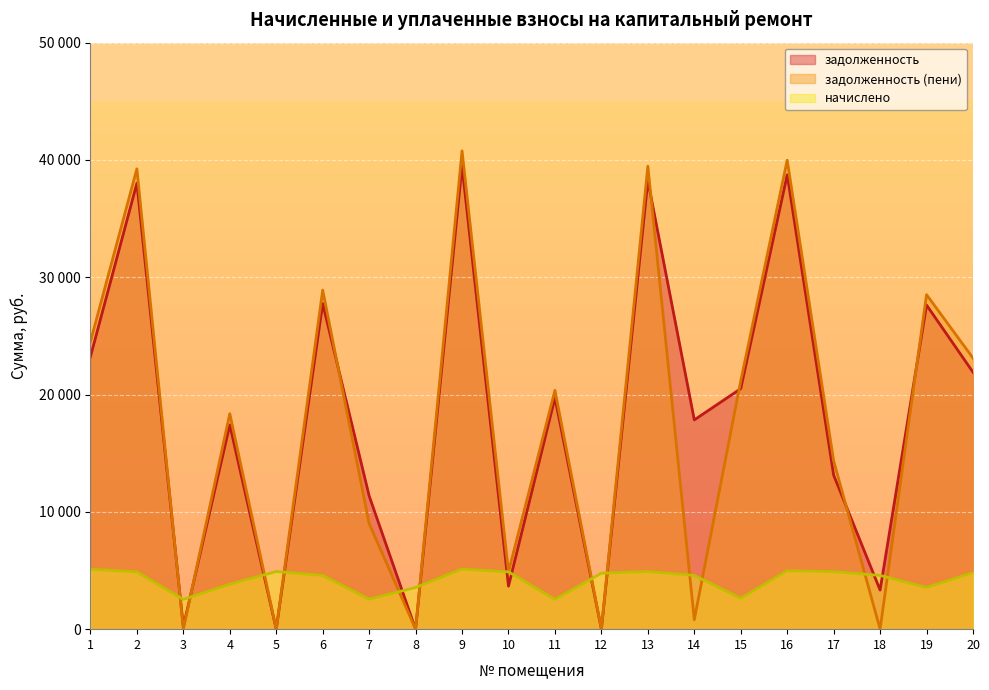

What is the value of the начислено point at the 18th from the left?

4582.1